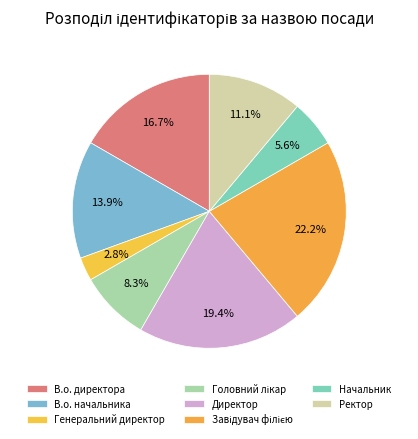

How many segments does this pie chart have?

8